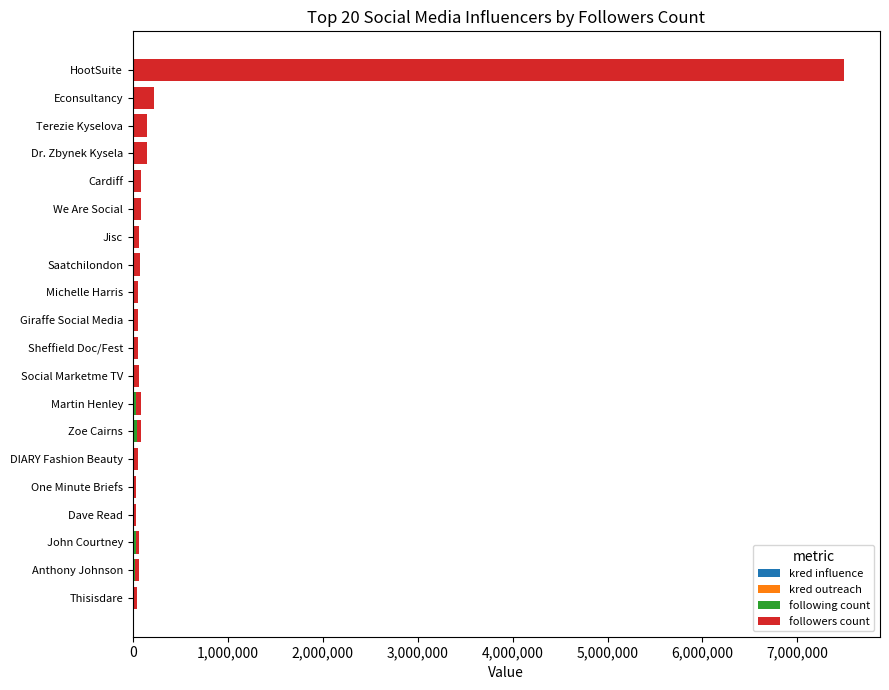

At which category is the sum across all series the highest?

HootSuite